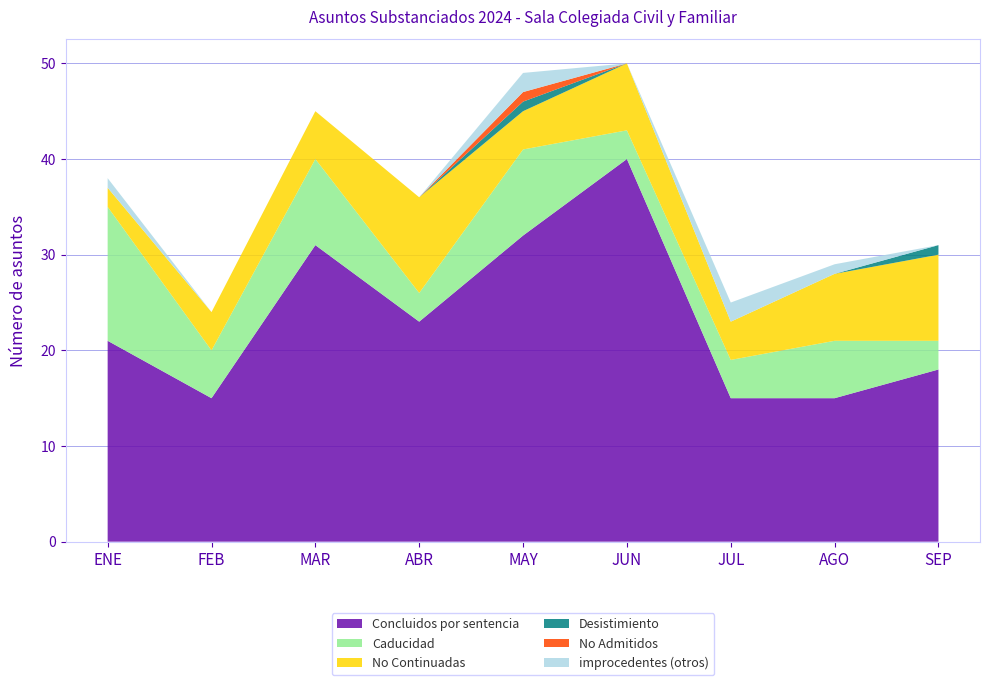

Which category has the lowest value across all series?

ENE